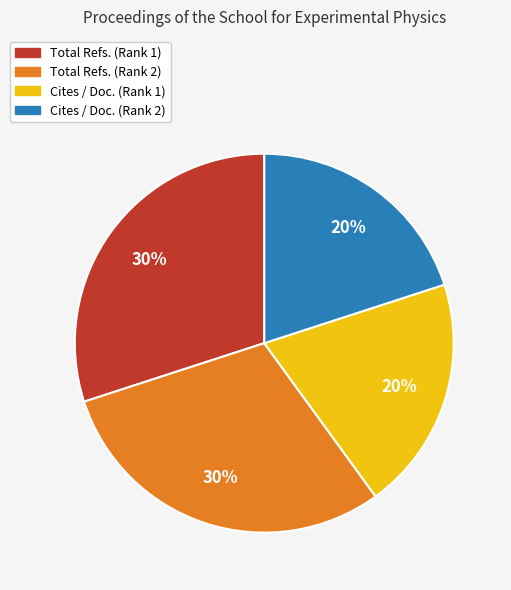

True or false: Cites / Doc. (Rank 1) accounts for 20% of the total.

True